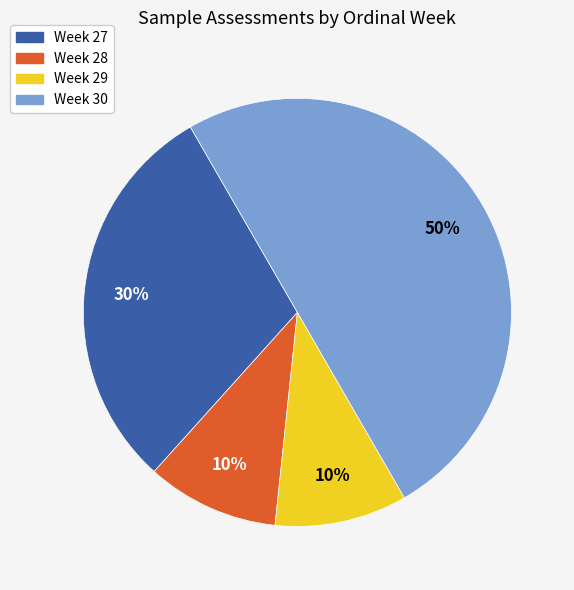

To the nearest percent, what is the average slice percentage?

25%